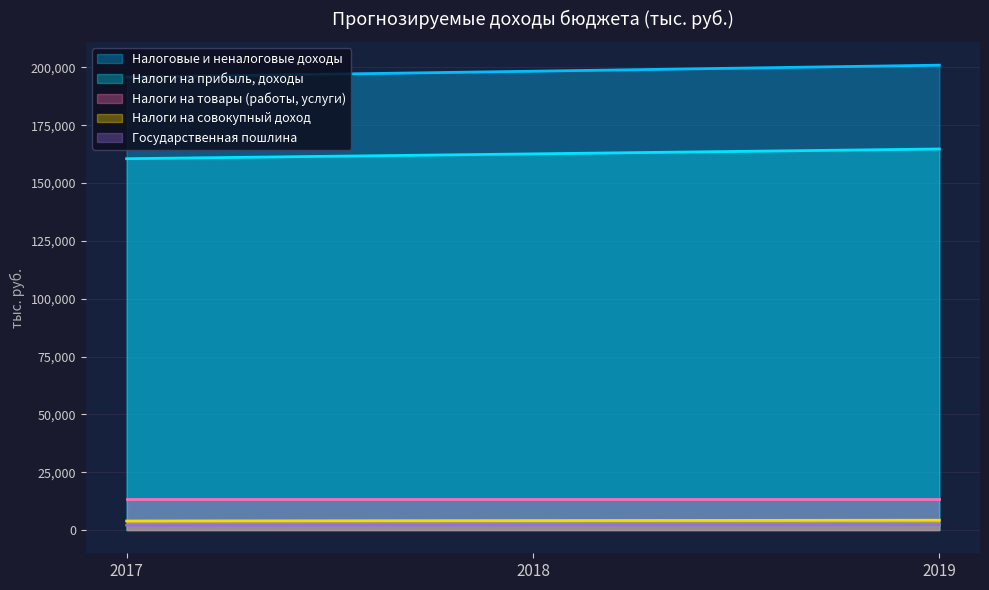

What is the minimum value shown in the chart?

2124